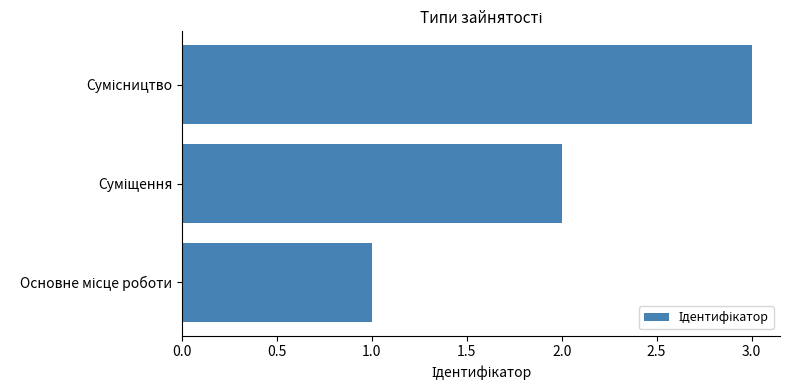

How many data points does each series have?

3